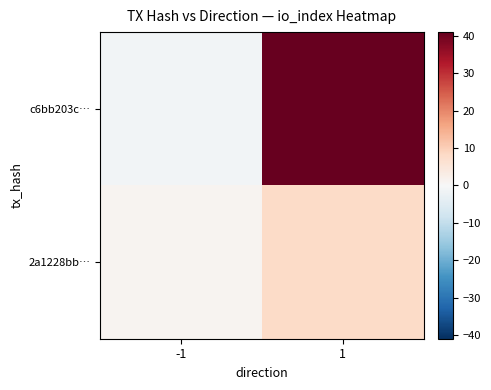

Which series has the widest spread of values?

c6bb203c…